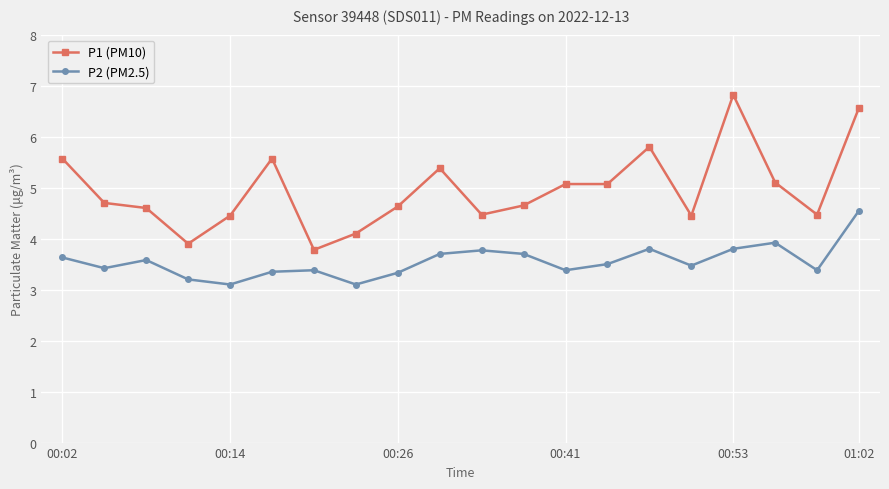

What is the sum of all P1 (PM10) values?

99.2